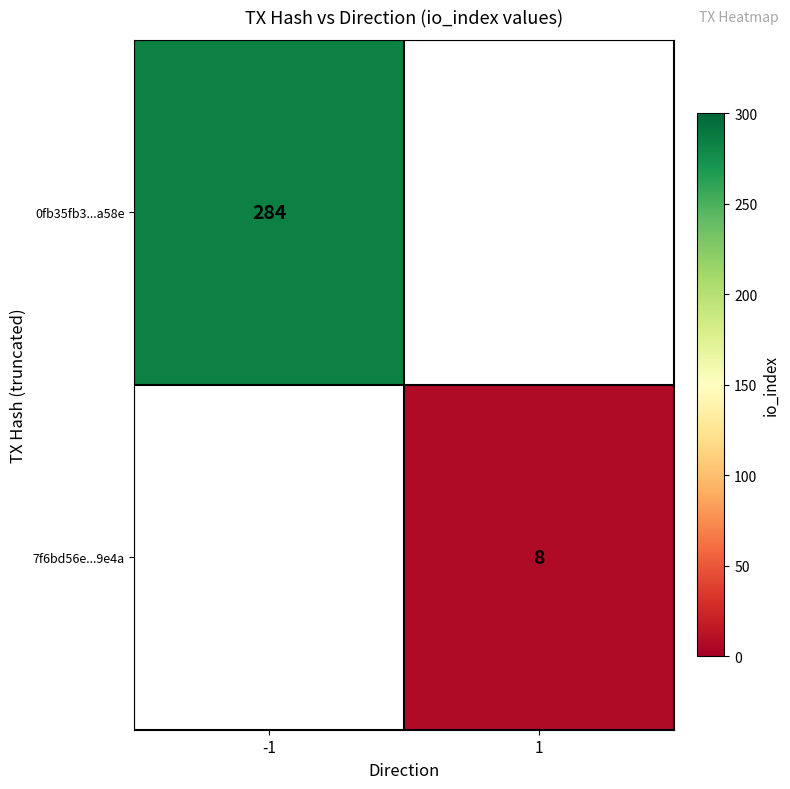

Is it true that 7f6bd56e...9e4a equals 8 at 1?

True